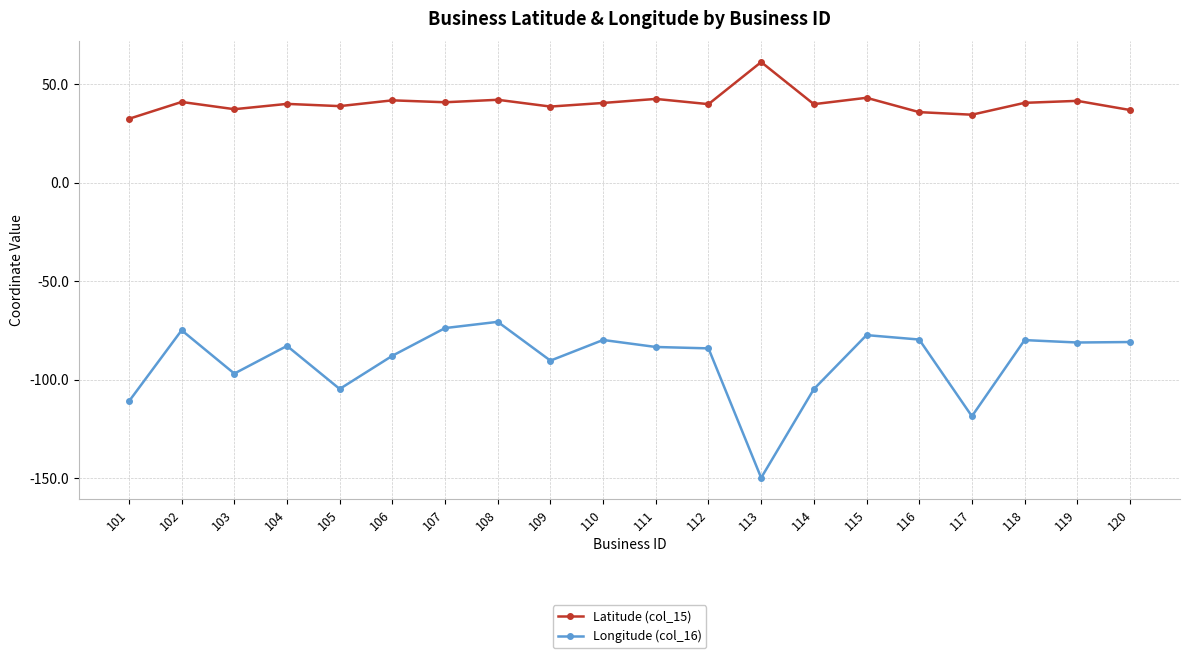

True or false: Latitude (col_15) and Longitude (col_16) intersect in this chart.

False